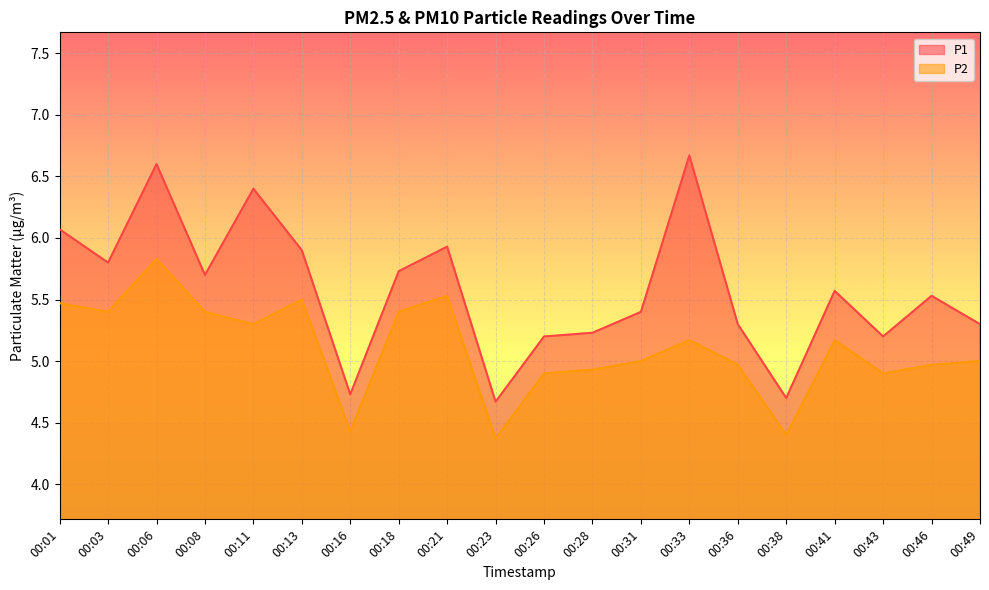

True or false: P2 has a value of 5.0 at 00:49.

True